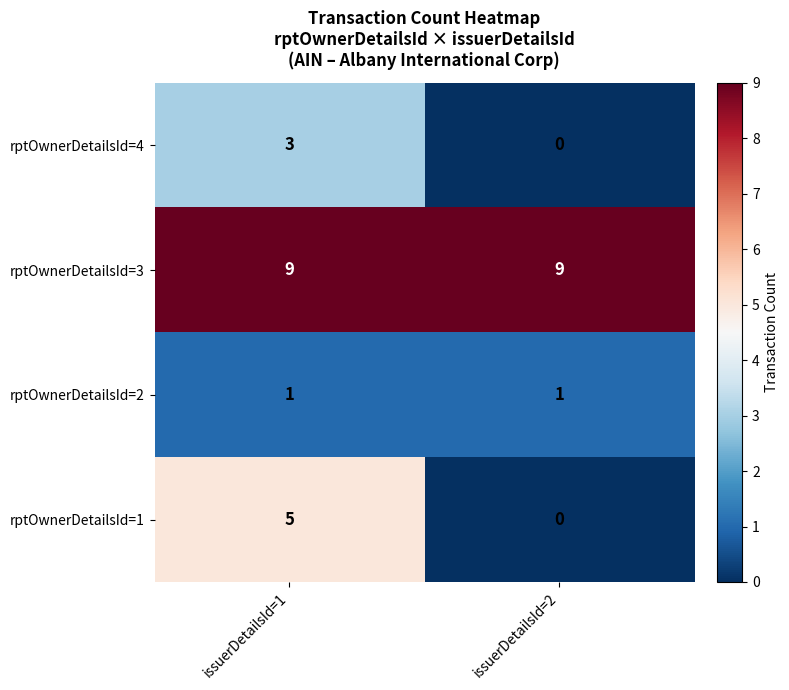

True or false: rptOwnerDetailsId=1 has a value of 0 at issuerDetailsId=2.

True